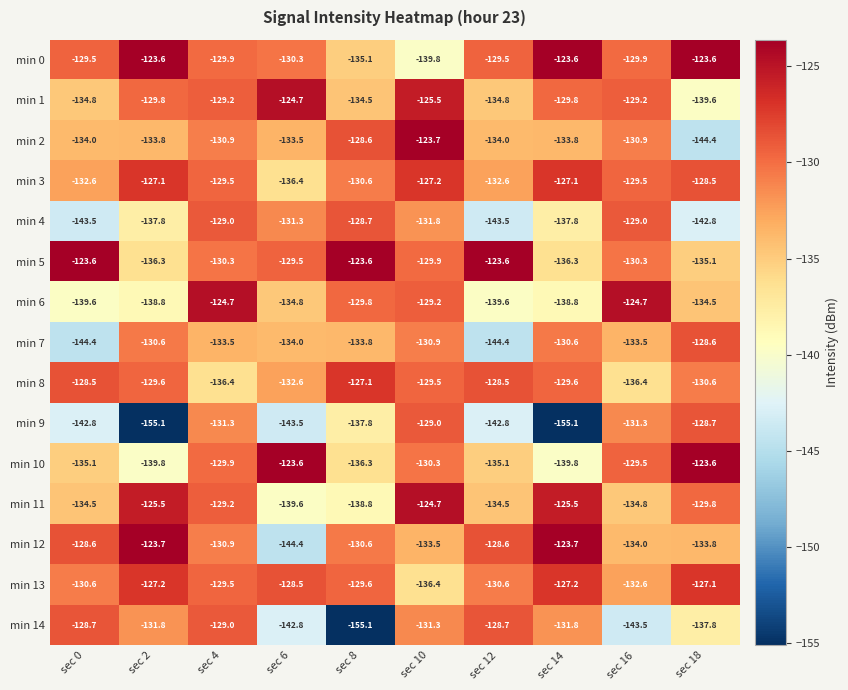

What is the difference between the second highest and second lowest values in the min 9 series?

26.1